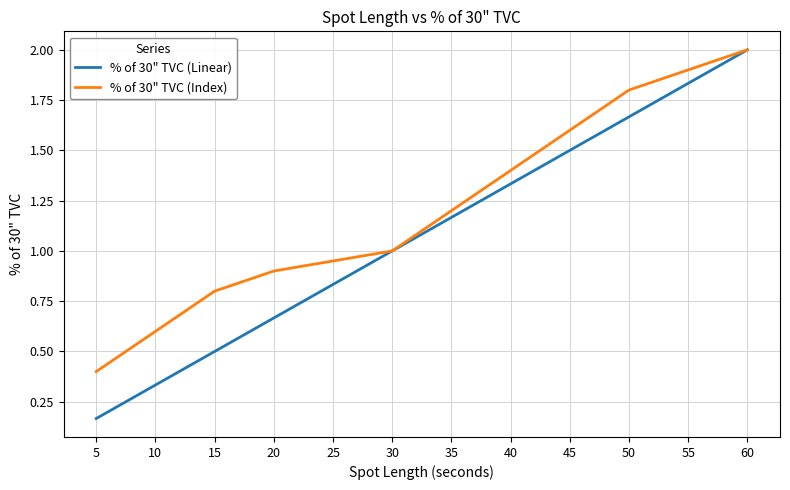

At which label does % of 30" TVC (Index) reach its minimum?

5